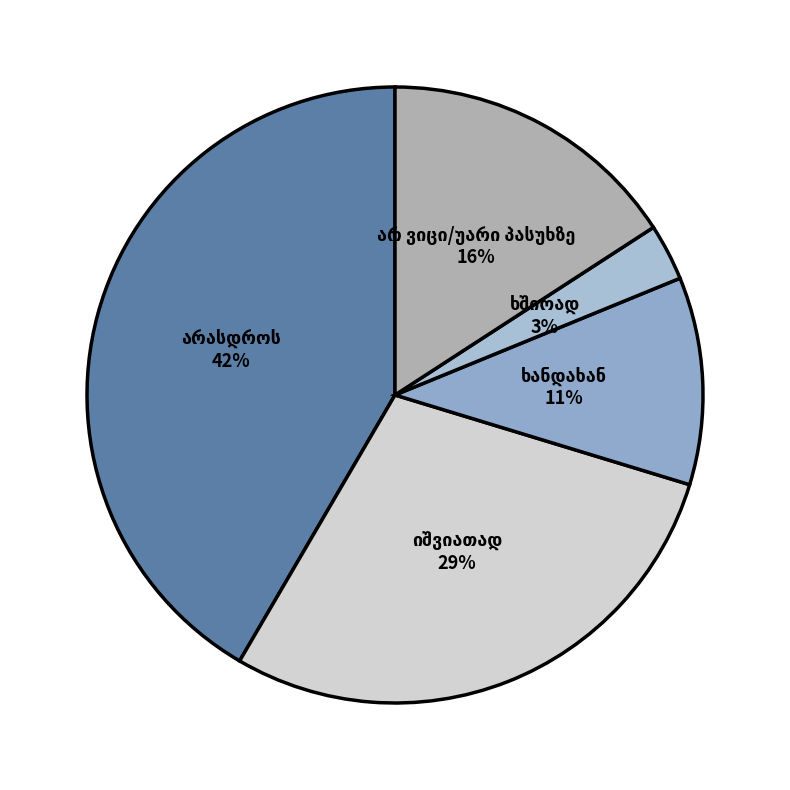

Does არასდროს represent more than half of the total?

No